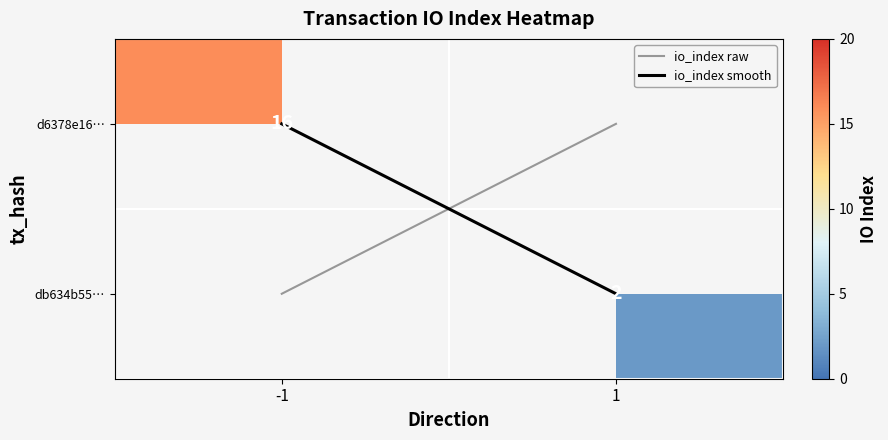

Rank the series at io_index from lowest to highest value.

db634b55ee7608d683a48844080638271f87d4a, d6378e16727c20df720b67819aebc898e5ca562